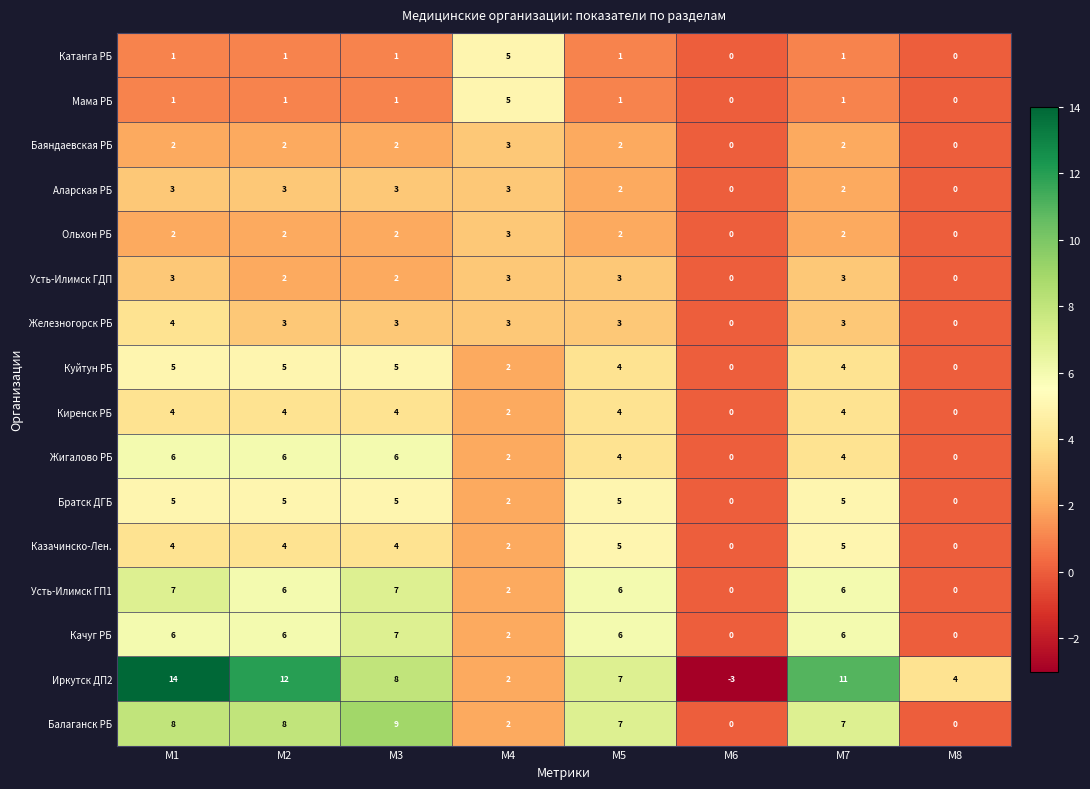

What is the smallest value displayed?

-3